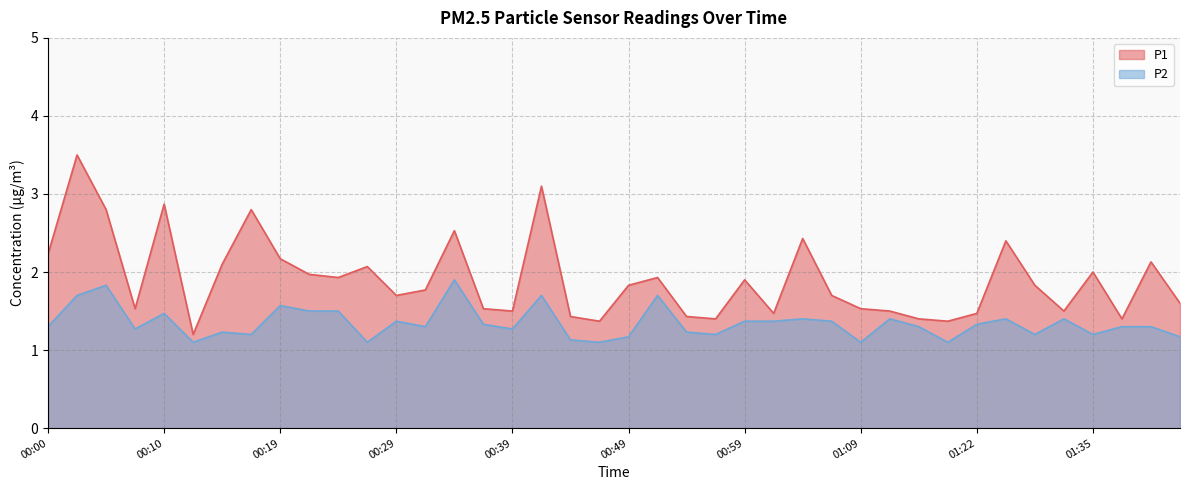

At which label is P1 closest to 2?

01:35